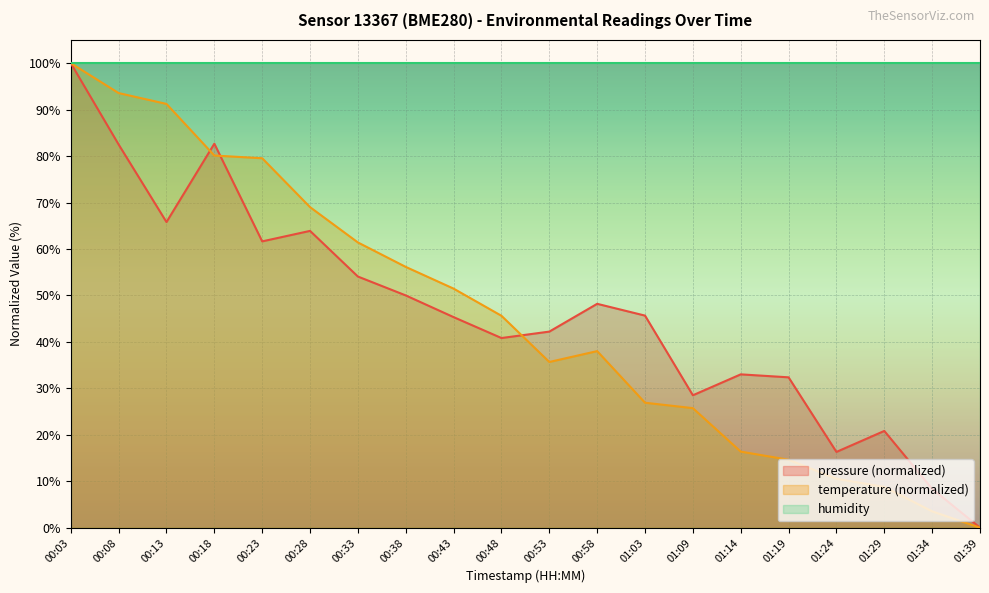

Reading left to right, transcribe all the data shown in this chart.

pressure: 00:03=100.0	00:08=82.5	00:13=65.8	00:18=82.7	00:23=61.6	00:28=63.9	00:33=54.1	00:38=50.0	00:43=45.3	00:48=40.8	00:53=42.2	00:58=48.2	01:03=45.7	01:09=28.5	01:14=33.0	01:19=32.4	01:24=16.3	01:29=20.8	01:34=8.4	01:39=0.0
temperature: 00:03=100.0	00:08=93.6	00:13=91.2	00:18=80.1	00:23=79.5	00:28=69.0	00:33=61.4	00:38=56.1	00:43=51.5	00:48=45.6	00:53=35.7	00:58=38.0	01:03=26.9	01:09=25.7	01:14=16.4	01:19=14.6	01:24=10.5	01:29=8.8	01:34=3.5	01:39=0.0